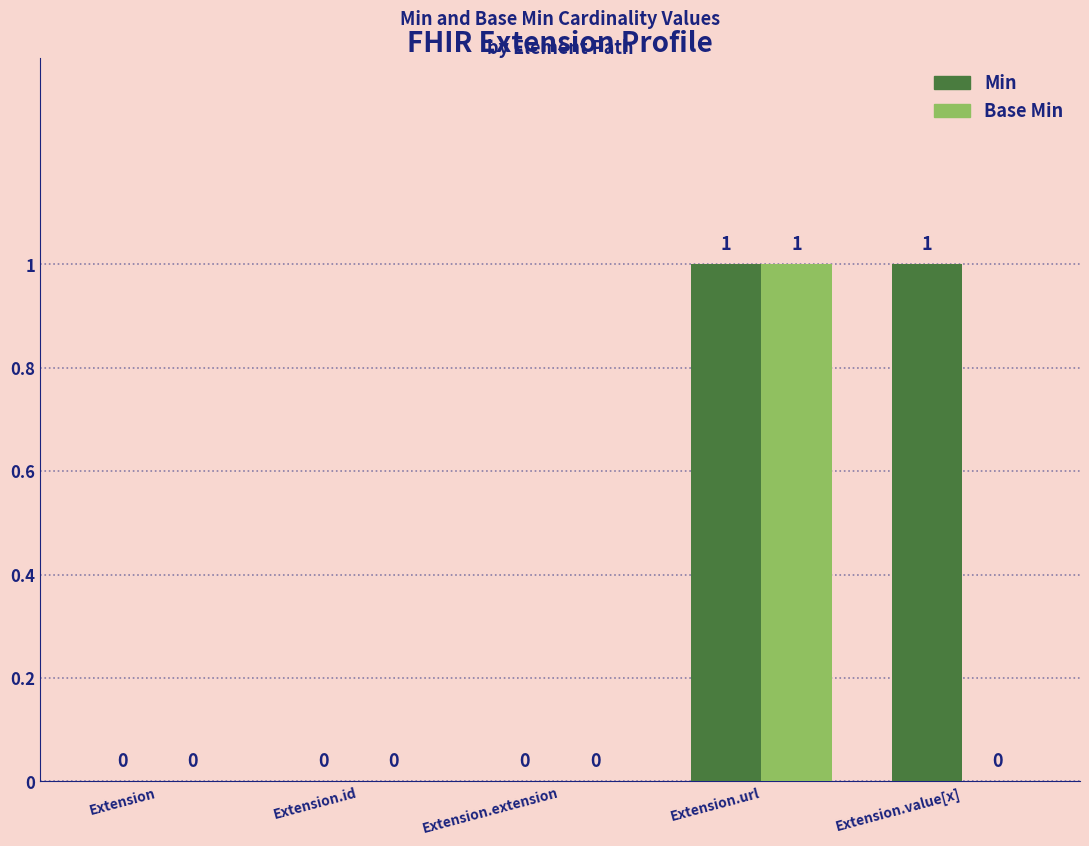

True or false: Base Min has a value of 1 at Extension.url.

True